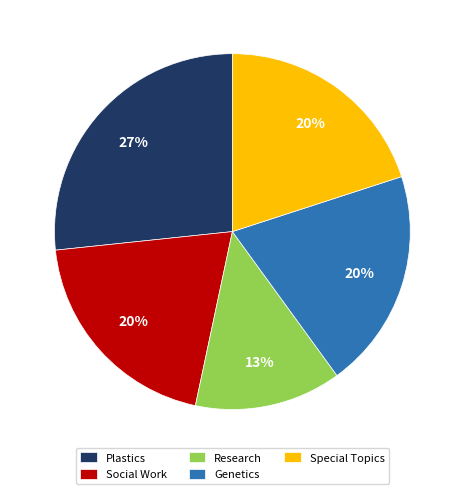

Approximately how many times larger is the value at Research compared to Plastics?

0.5